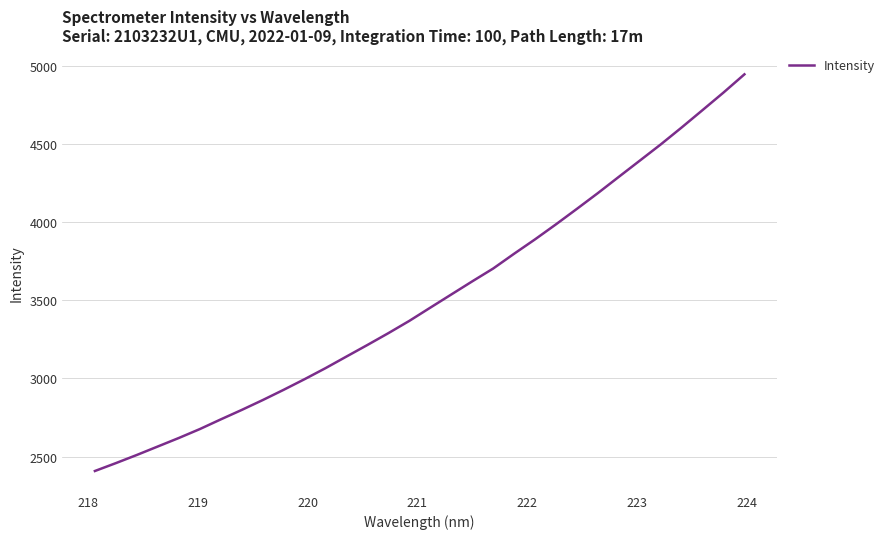

True or false: the data has more than 1 interior local peaks.

False